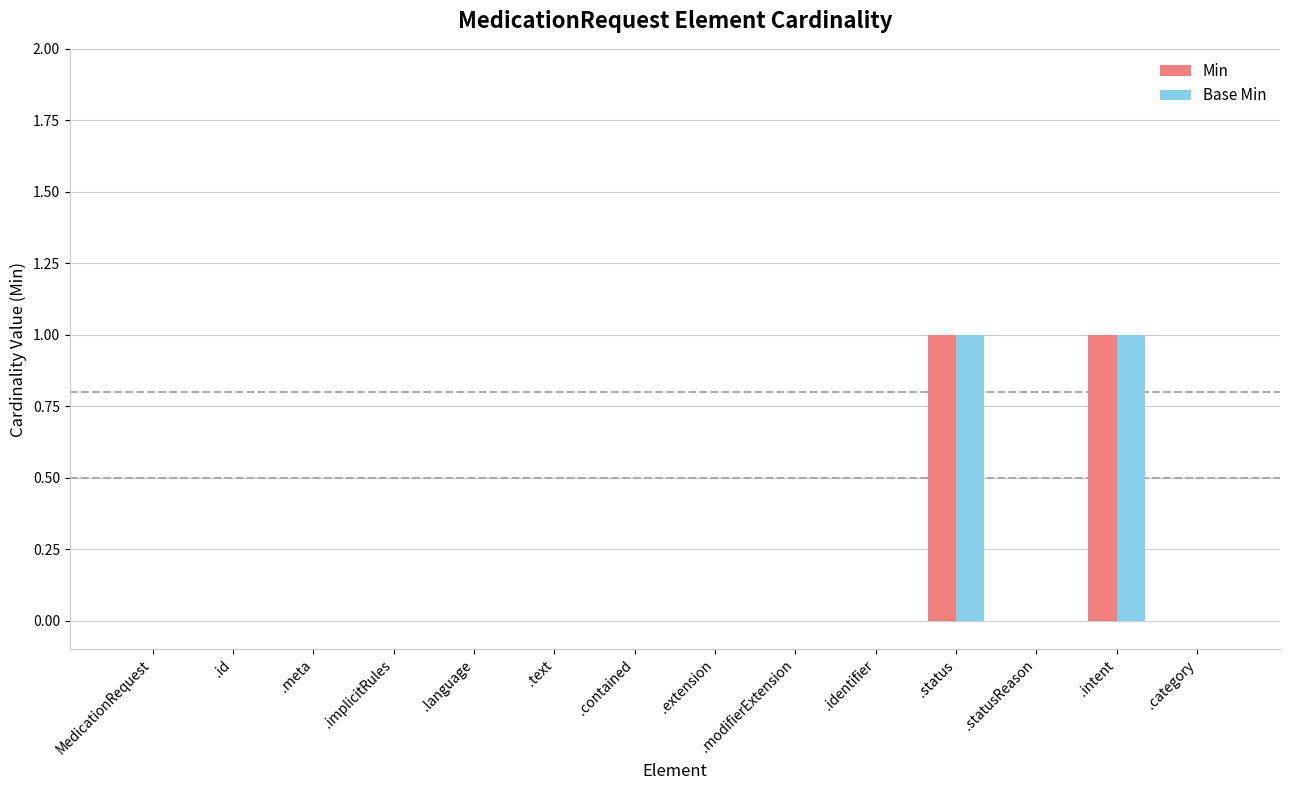

True or false: Base Min has a value of 1 at .identifier.

False